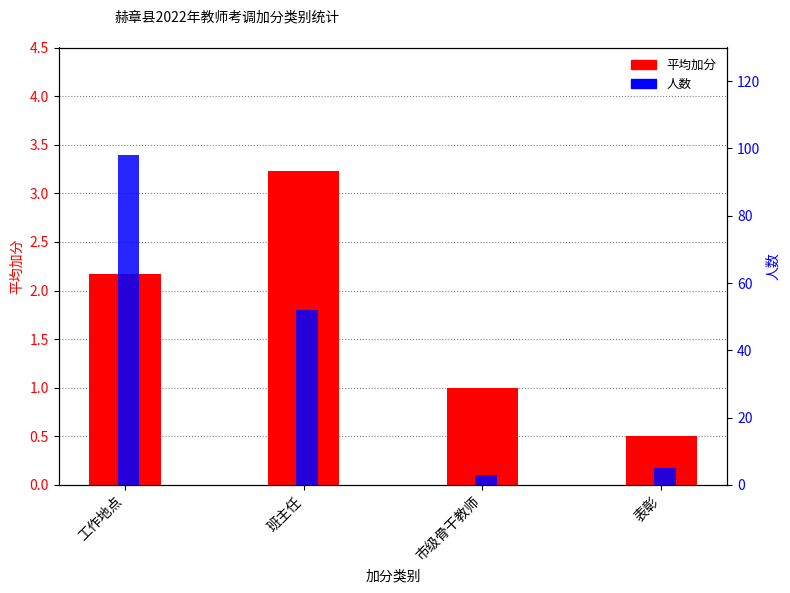

At which label does 平均加分 first exceed 2?

工作地点